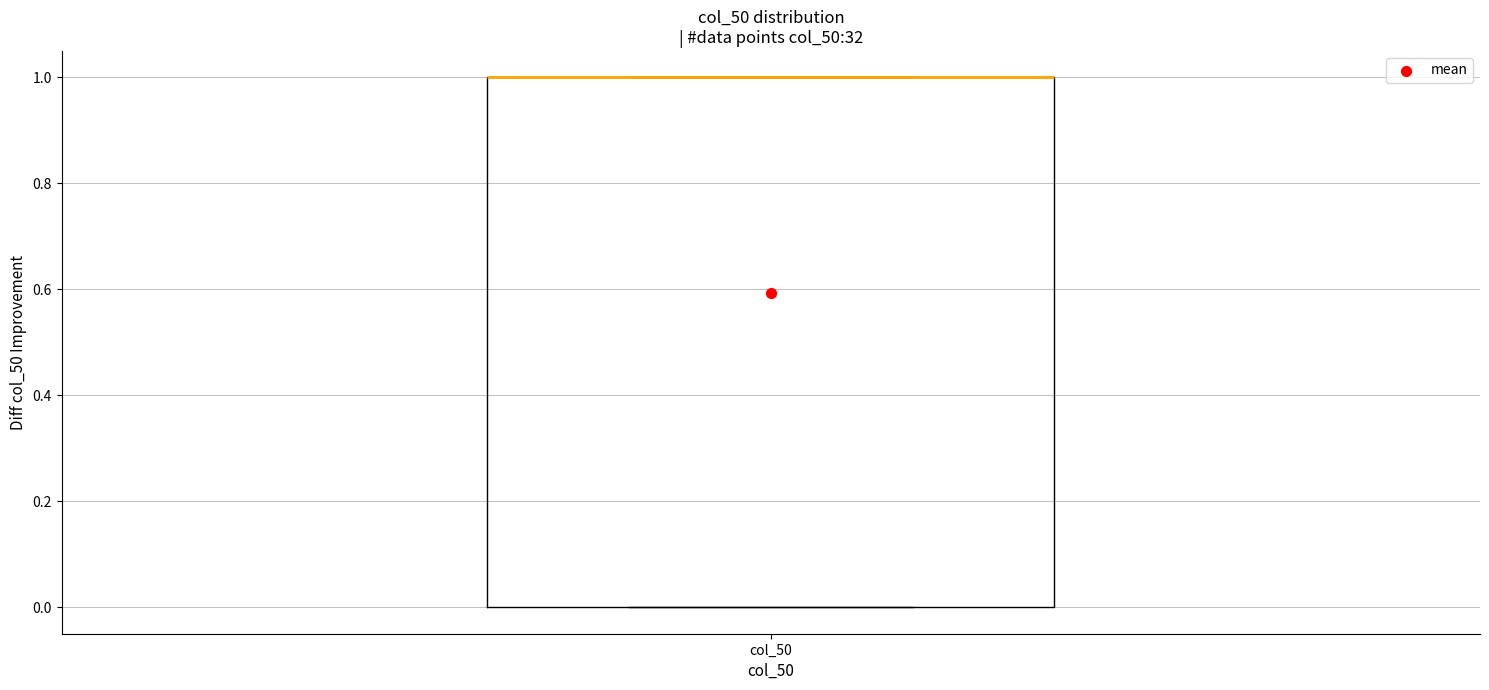

Transcribe this box plot: give where the median line is, the range the box spans, and where the two whiskers end, as read against the y-axis. The values are not printed on the chart, so give them approximately, as read against the axis.

median 1 (drawn on the box's upper edge), box 0 to 1, whiskers 0 to 1